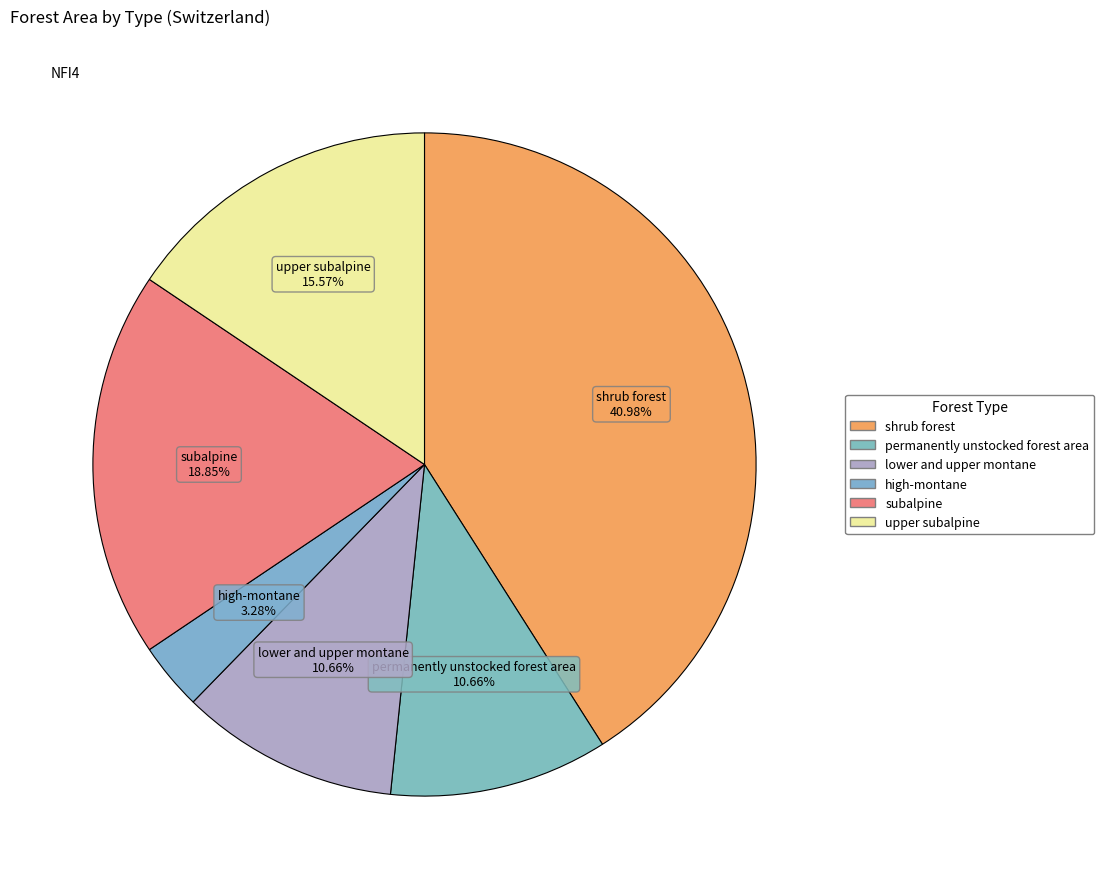

How many segments does this pie chart have?

6